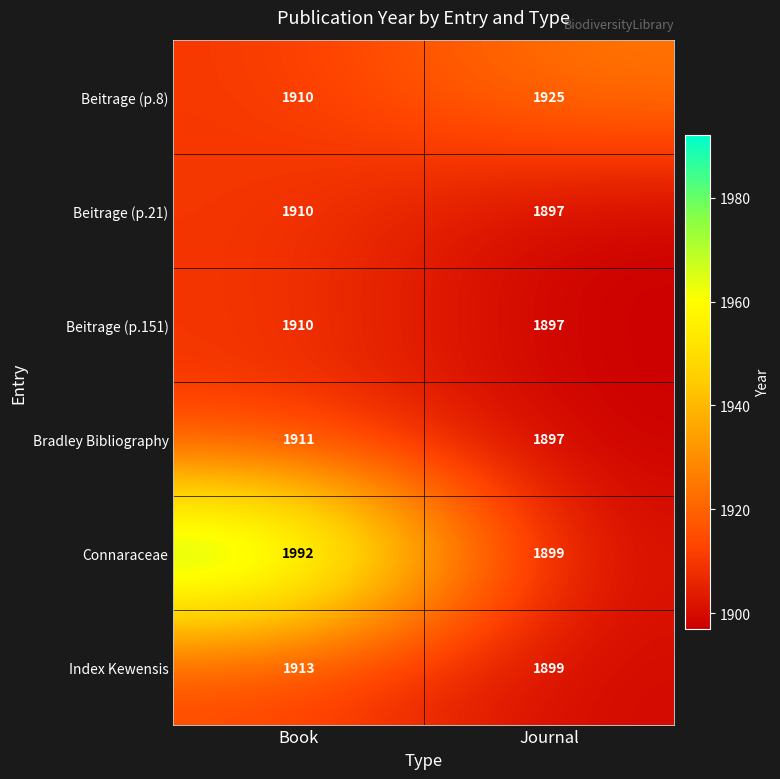

Reading right to left, transcribe all the data shown in this chart.

Beitrage (p.8): Journal=1925	Book=1910
Beitrage (p.21): Journal=1897	Book=1910
Beitrage (p.151): Journal=1897	Book=1910
Bradley Bibliography: Journal=1897	Book=1911
Connaraceae: Journal=1899	Book=1992
Index Kewensis: Journal=1899	Book=1913